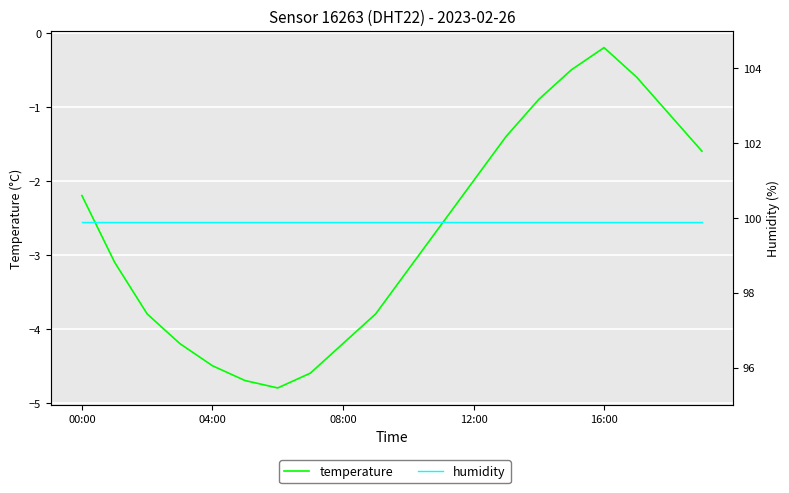

True or false: temperature and humidity cross at least once.

False